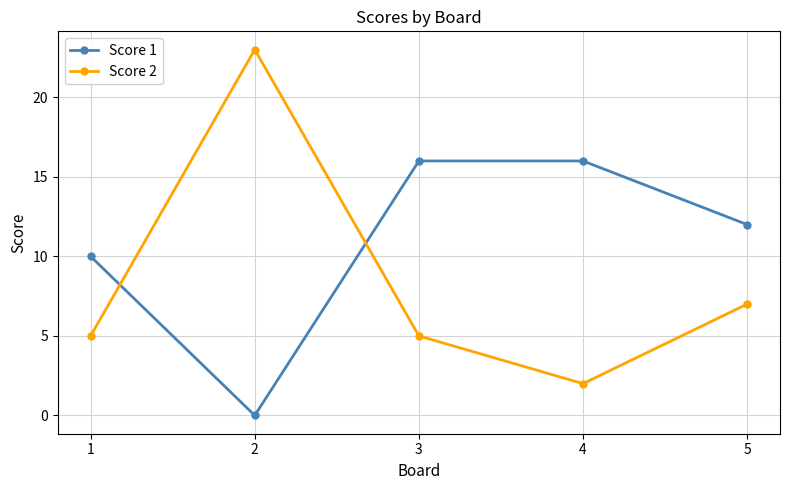

True or false: Score 2 has a value of 5 at 3.

True